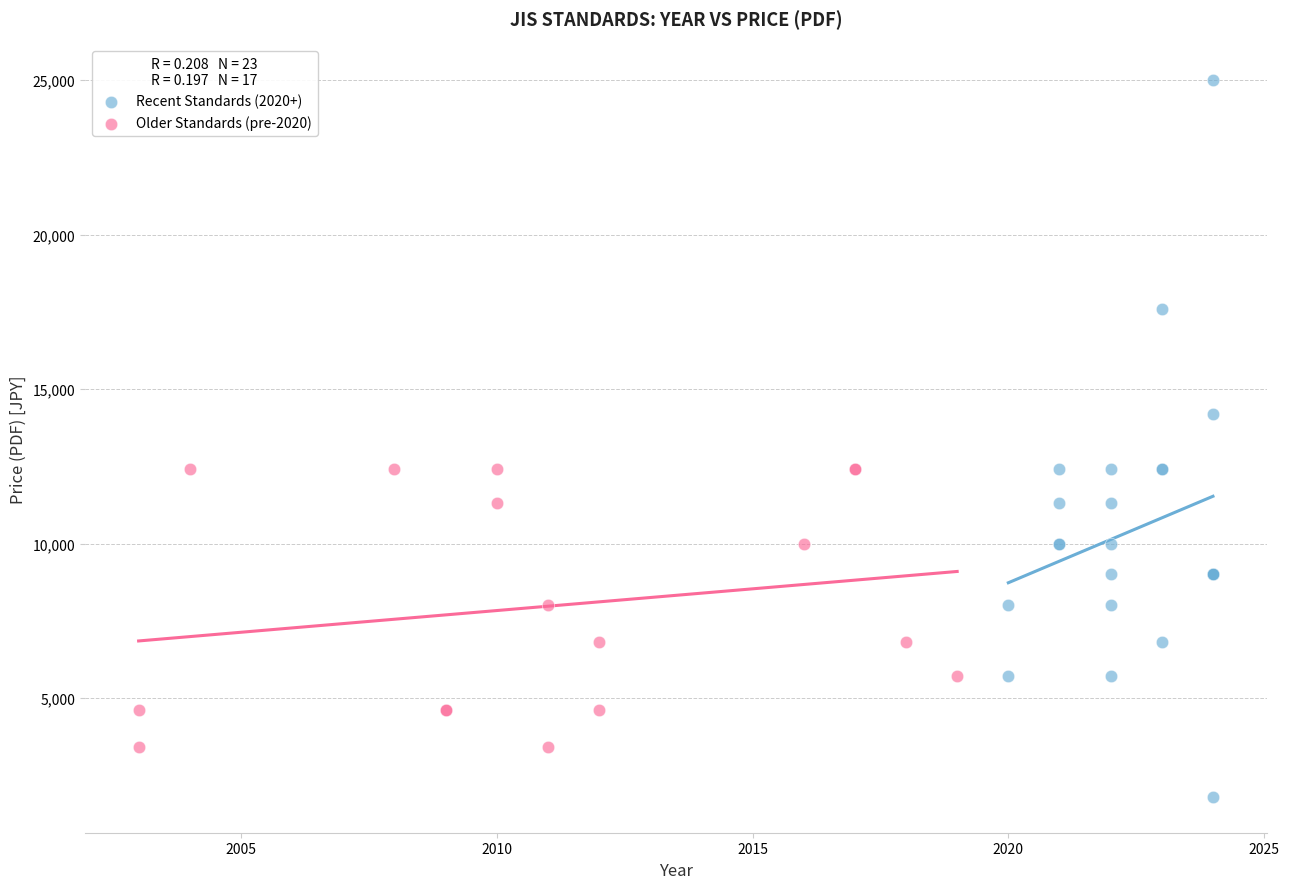

Which series reaches the minimum Y coordinate?

Recent Standards (2020+)